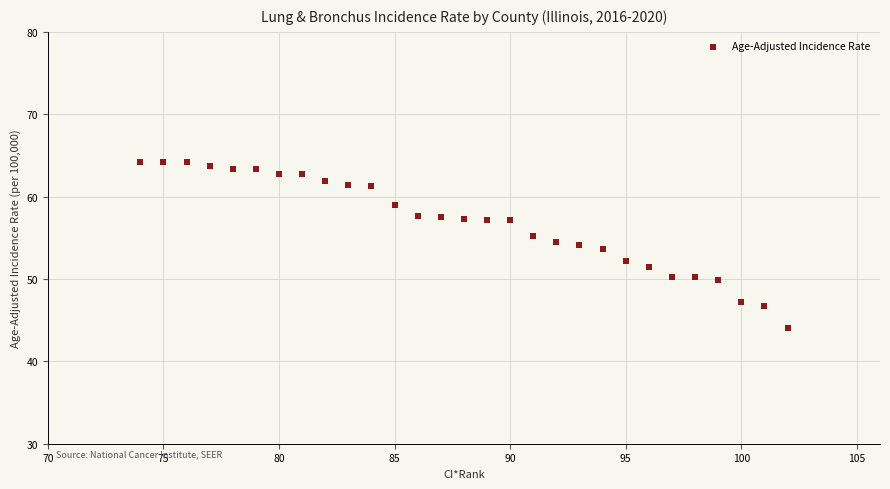

What is the range of Y values (max minus min)?

20.1